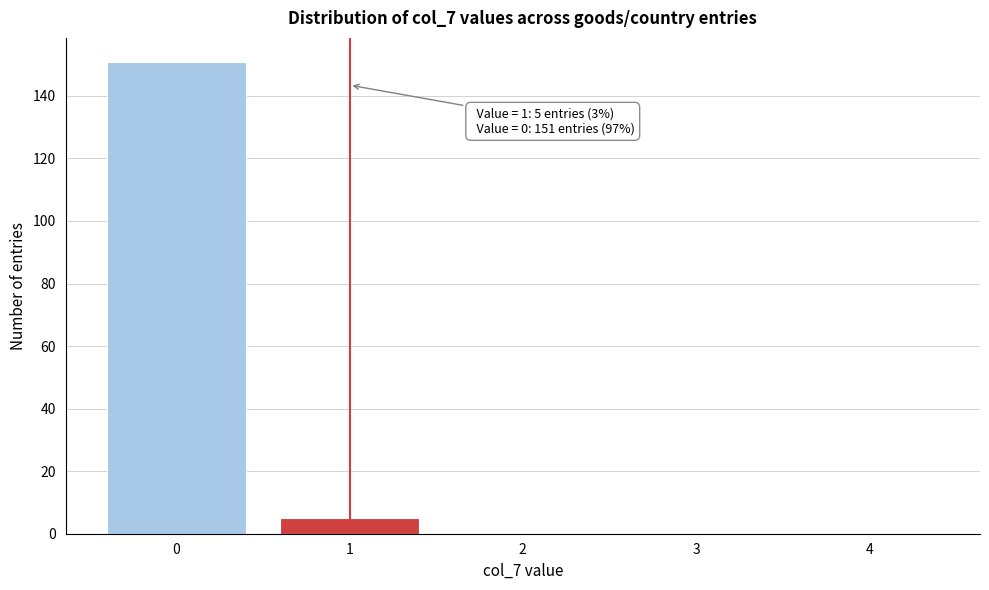

Reading left to right, what are all the values shown in this chart?

0=151	1=5	2=0	3=0	4=0